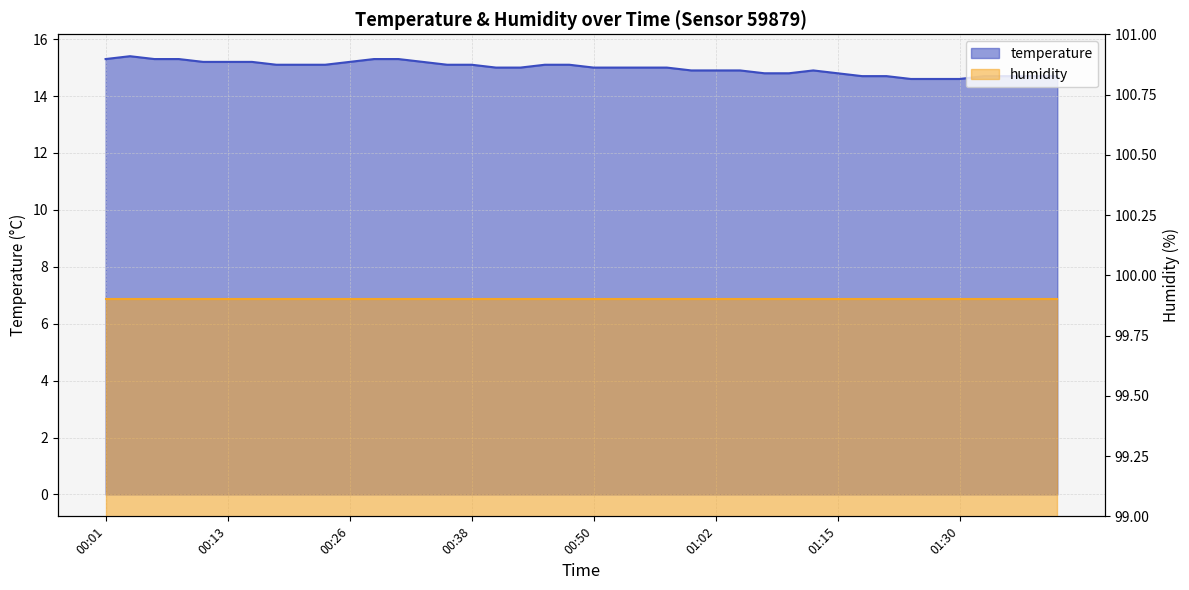

Reading left to right, extract all data points from this chart.

00:01=15.3	00:04=15.4	00:06=15.3	00:09=15.3	00:11=15.2	00:13=15.2	00:16=15.2	00:18=15.1	00:21=15.1	00:23=15.1	00:26=15.2	00:28=15.3	00:30=15.3	00:33=15.2	00:35=15.1	00:38=15.1	00:40=15.0	00:43=15.0	00:45=15.1	00:48=15.1	00:50=15.0	00:52=15.0	00:55=15.0	00:57=15.0	01:00=14.9	01:02=14.9	01:05=14.9	01:08=14.8	01:10=14.8	01:13=14.9	01:15=14.8	01:18=14.7	01:20=14.7	01:25=14.6	01:28=14.6	01:30=14.6	01:33=14.7	01:35=14.7	01:38=14.7	01:40=14.7